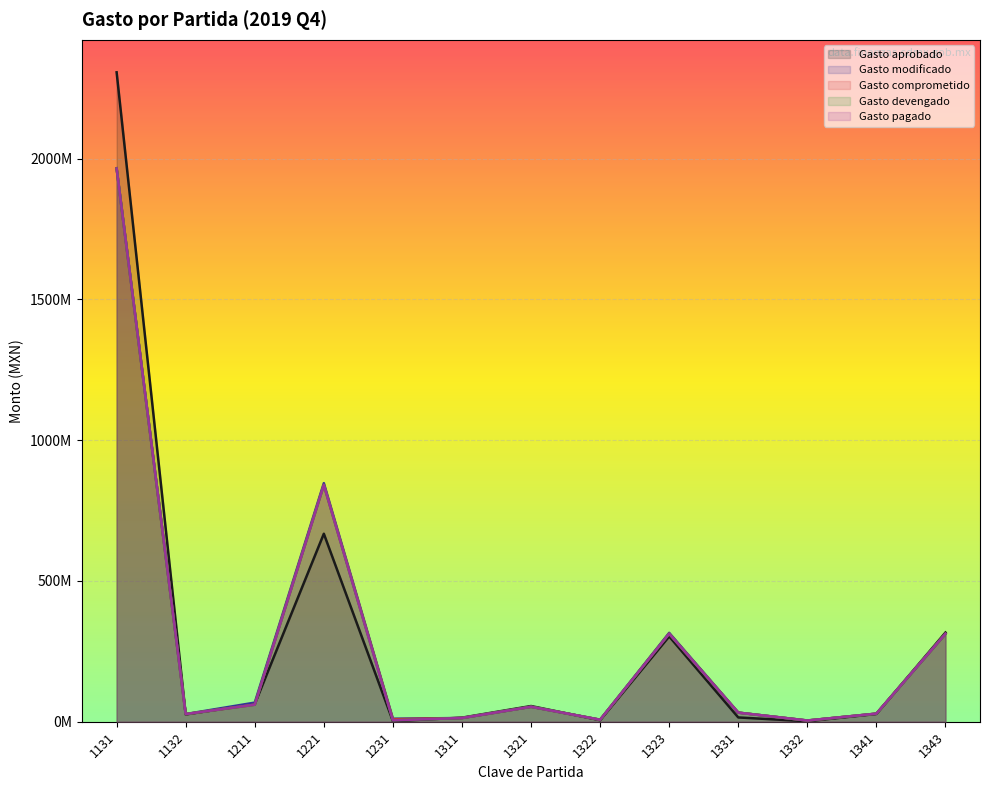

Is it true that Gasto modificado equals 27249378.4 at 1132?

True